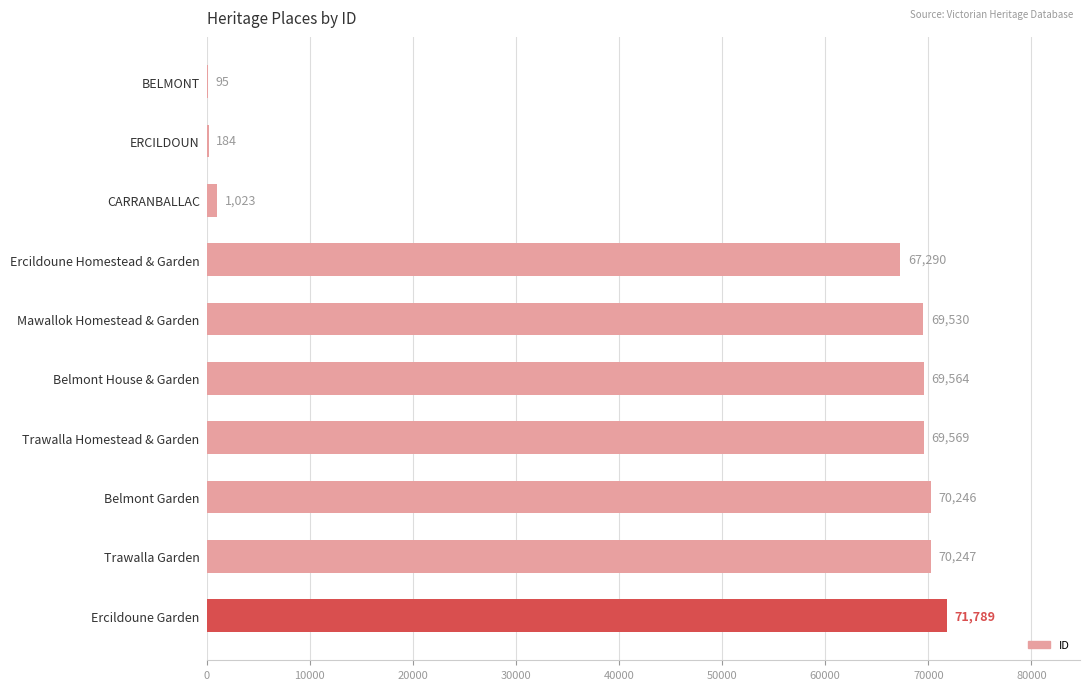

Reading top to bottom, extract all data points from this chart.

BELMONT=95	ERCILDOUN=184	CARRANBALLAC=1023	Ercildoune Homestead & Garden=67290	Mawallok Homestead & Garden=69530	Belmont House & Garden=69564	Trawalla Homestead & Garden=69569	Belmont Garden=70246	Trawalla Garden=70247	Ercildoune Garden=71789